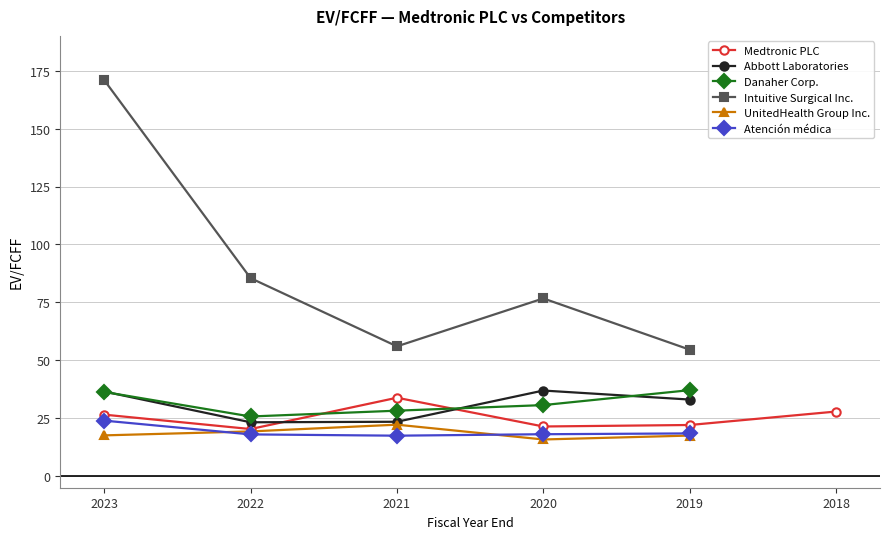

In Intuitive Surgical Inc., how many points are lower than both neighbors (excluding endpoints)?

1